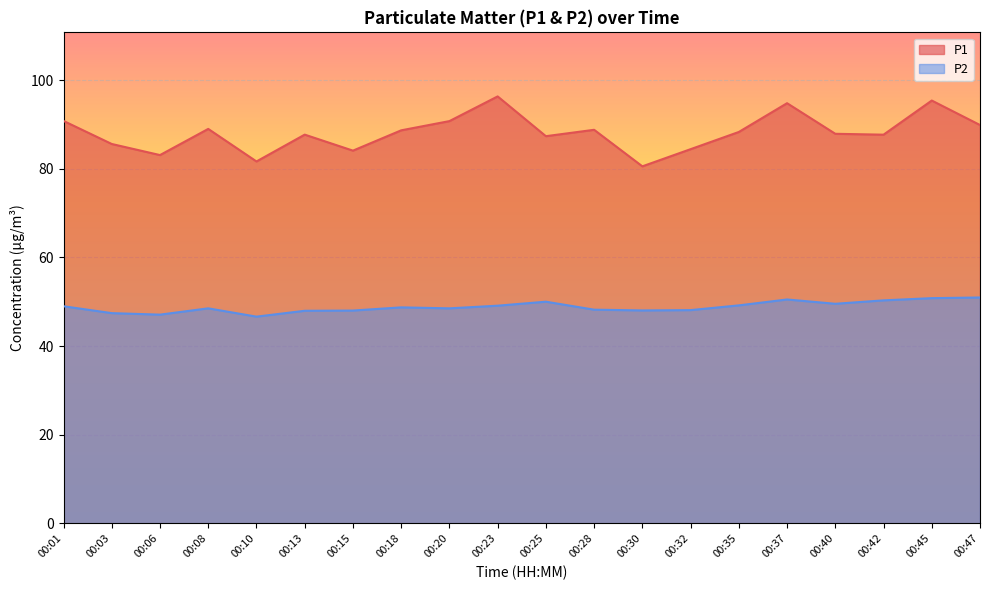

How many values in the P2 series exceed 48?

15